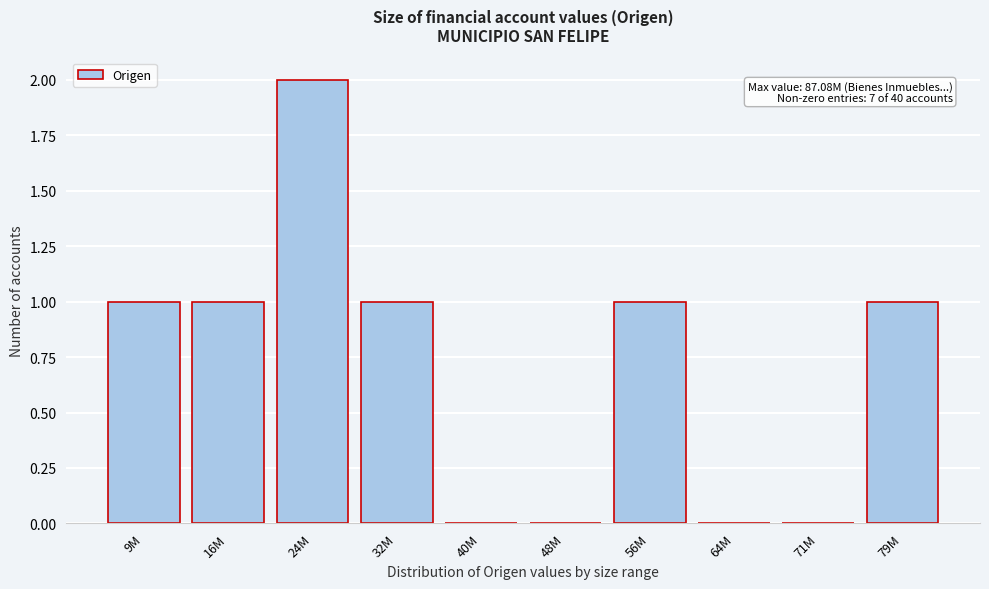

Reading left to right, what are all the values shown in this chart?

9M=1	16M=1	24M=2	32M=1	40M=0	48M=0	56M=1	64M=0	71M=0	79M=1